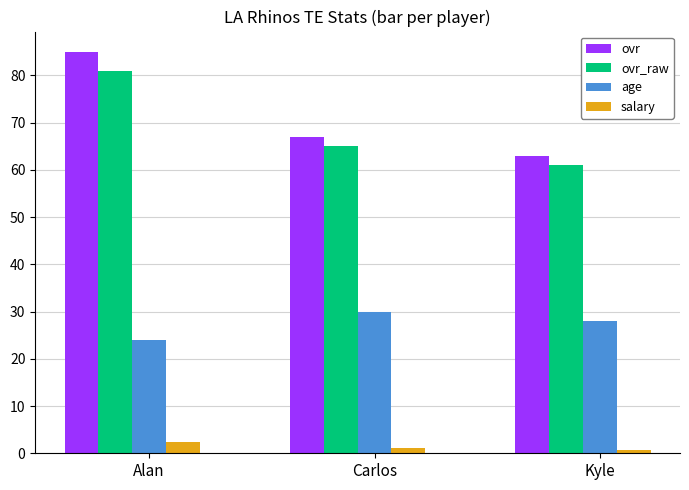

True or false: age has a value of 30.0 at Carlos.

True